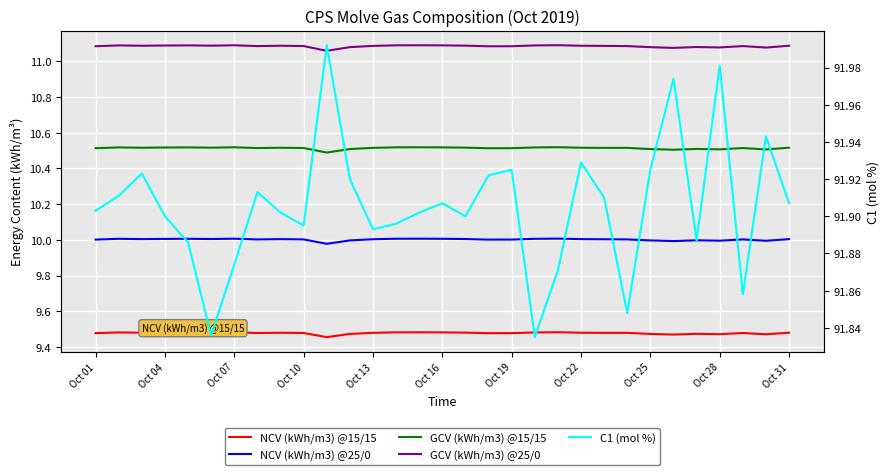

Which series has the largest total across all categories?

C1 (mol %)